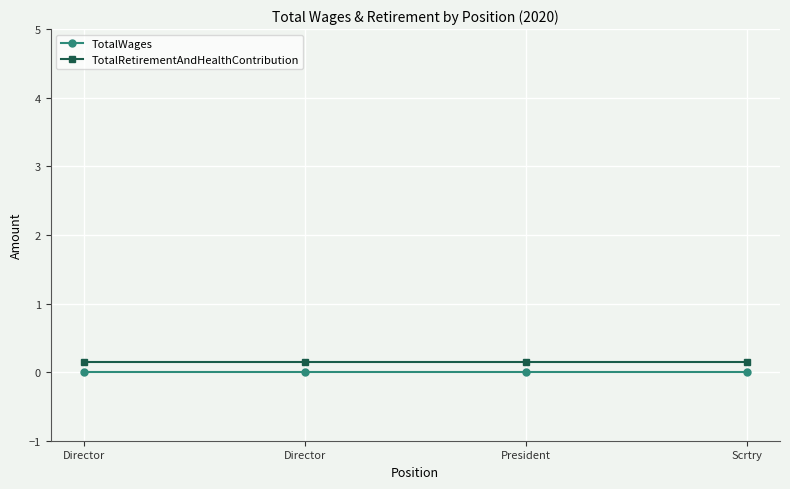

Reading left to right, what are all the values shown in this chart?

TotalWages: Director=0.0	Director=0.0	President=0.0	Scrtry=0.0
TotalRetirementAndHealthContribution: Director=0.1	Director=0.1	President=0.1	Scrtry=0.1